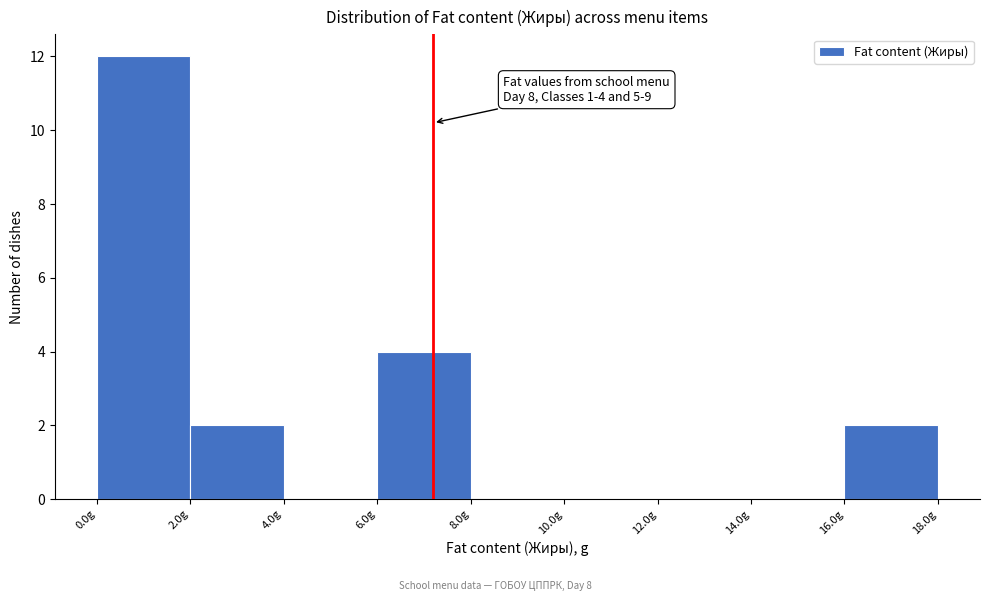

Which range on the x-axis has the tallest bar?

0 to 2